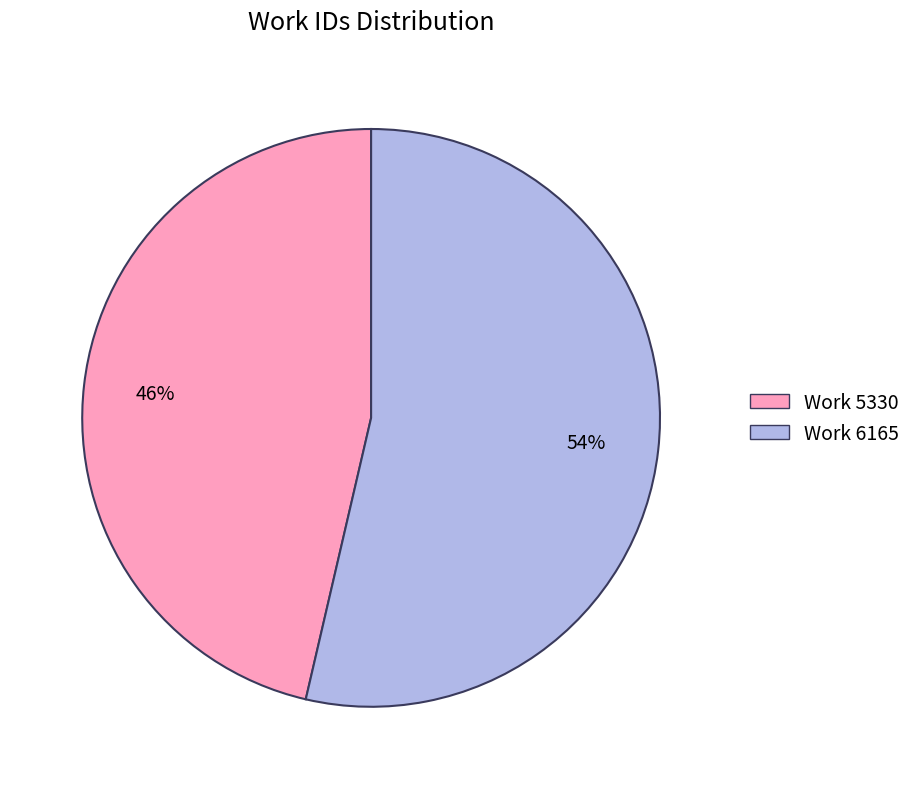

Is it true that Work 6165 is 54% of the pie?

True